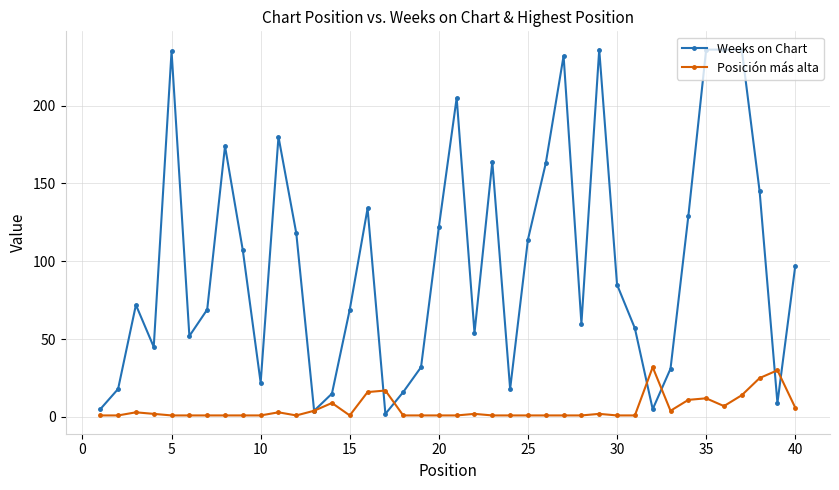

Which series has the largest total across all categories?

Weeks on Chart